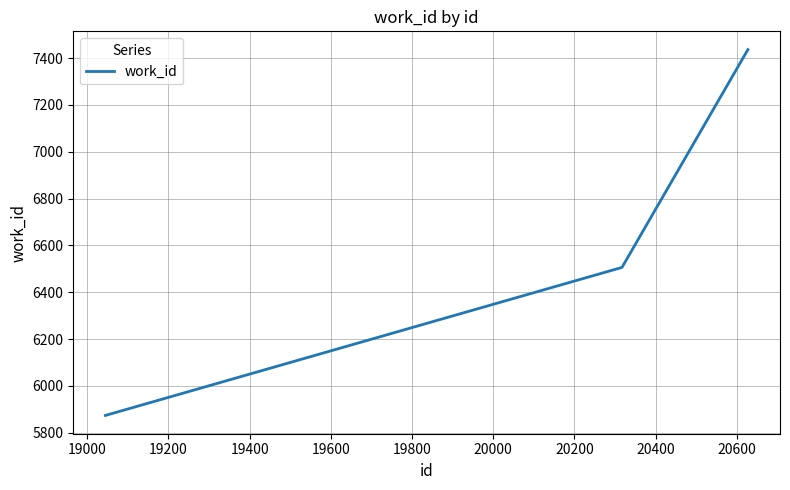

Does the chart have visible grid lines?

Yes